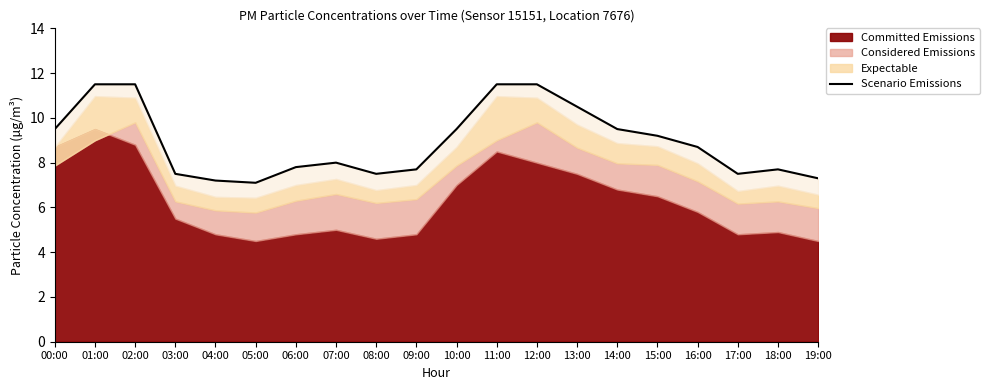

Reading left to right, transcribe all the data shown in this chart.

9.5	11.5	11.5	7.5	7.2	7.1	7.8	8.0	7.5	7.7	9.5	11.5	11.5	10.5	9.5	9.2	8.7	7.5	7.7	7.3